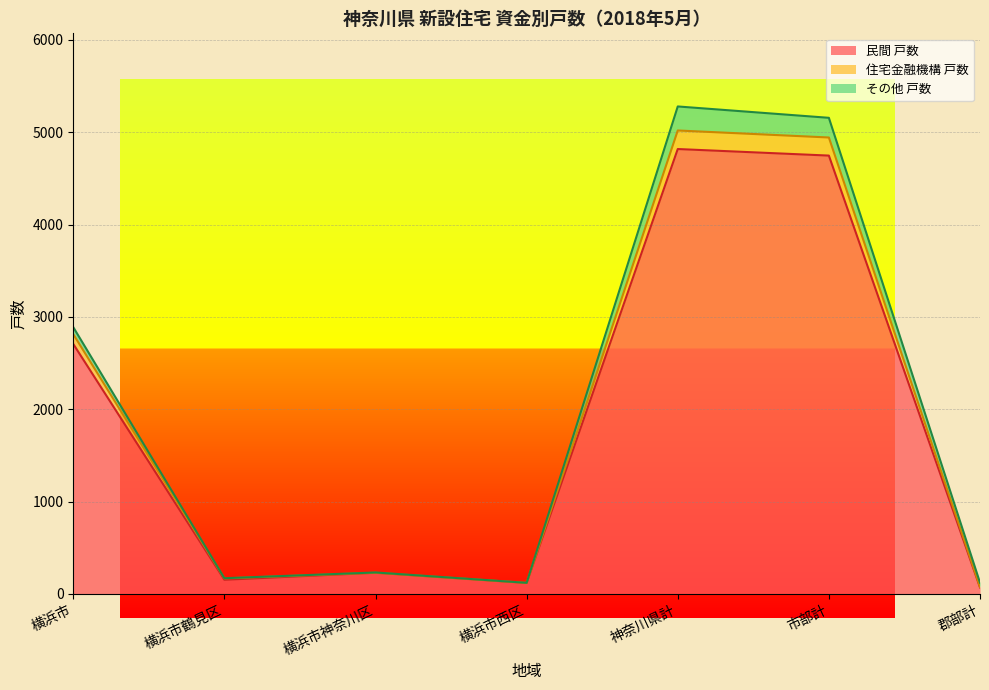

What is the highest value of the 民間 戸数 series?

4818